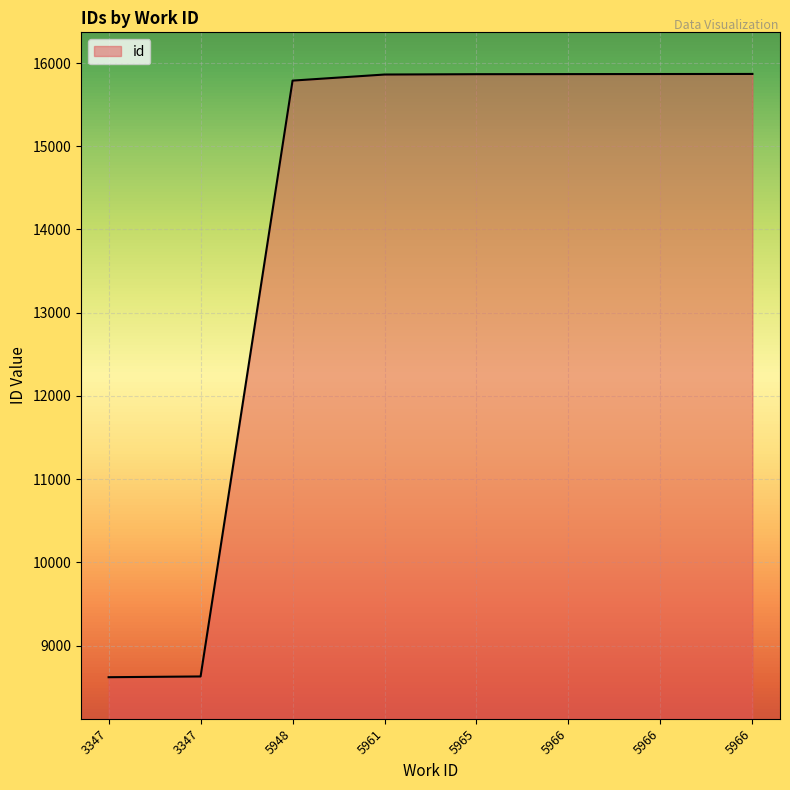

Does the chart have visible grid lines?

Yes